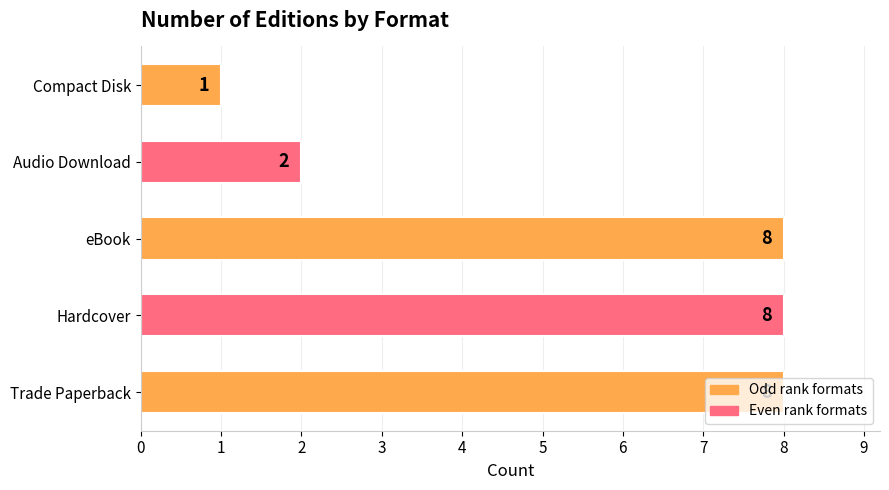

How many values are between 2 and 8?

4